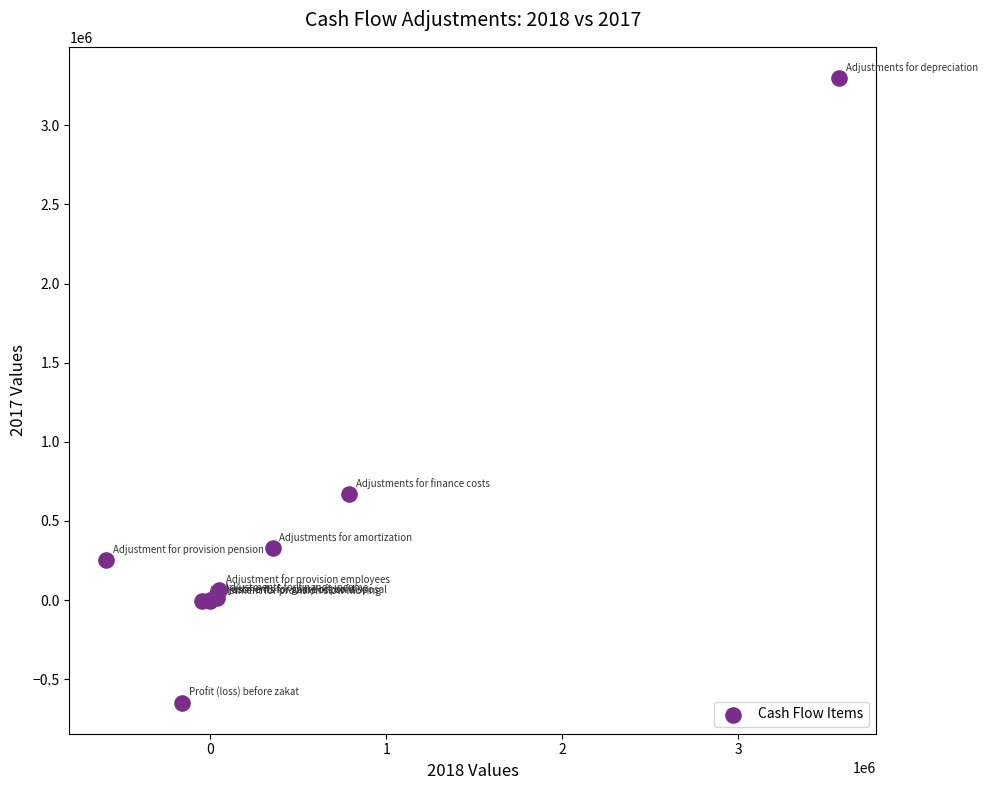

What Y value in the scatter plot is closest to 1325807?

668538